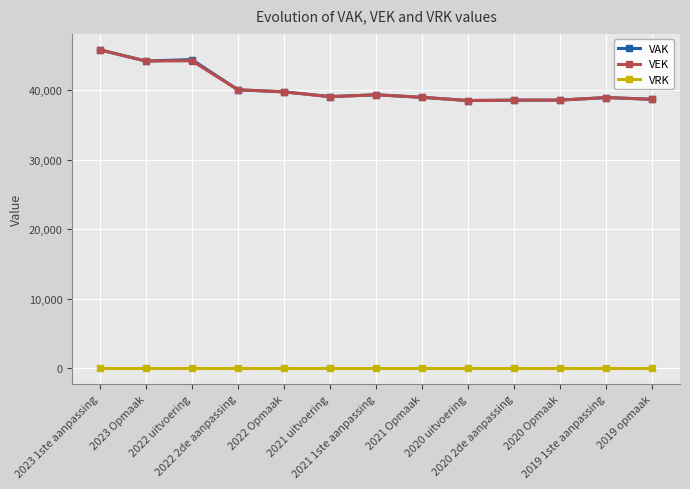

True or false: VAK has more than 1 points higher than both neighbors.

True